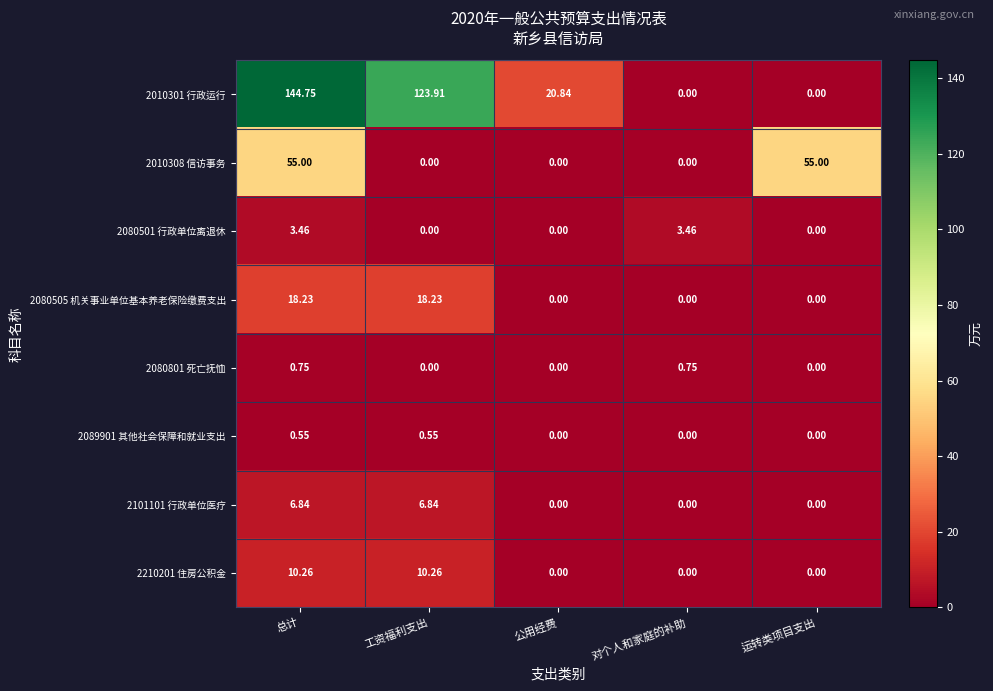

At which category does the chart reach its peak across all series?

总计